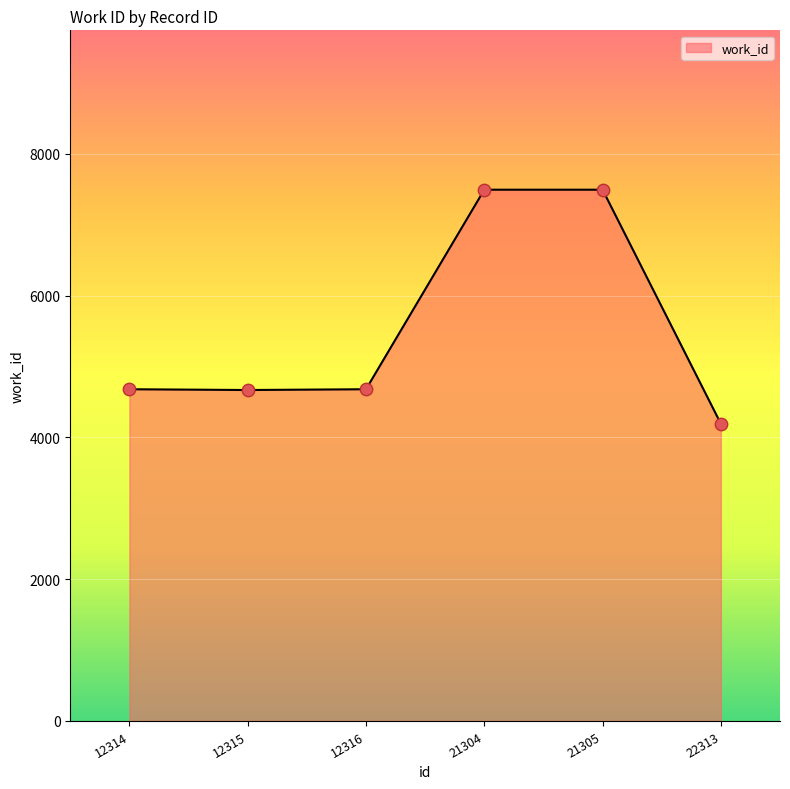

Which has a higher value, 12316 or 21305?

21305